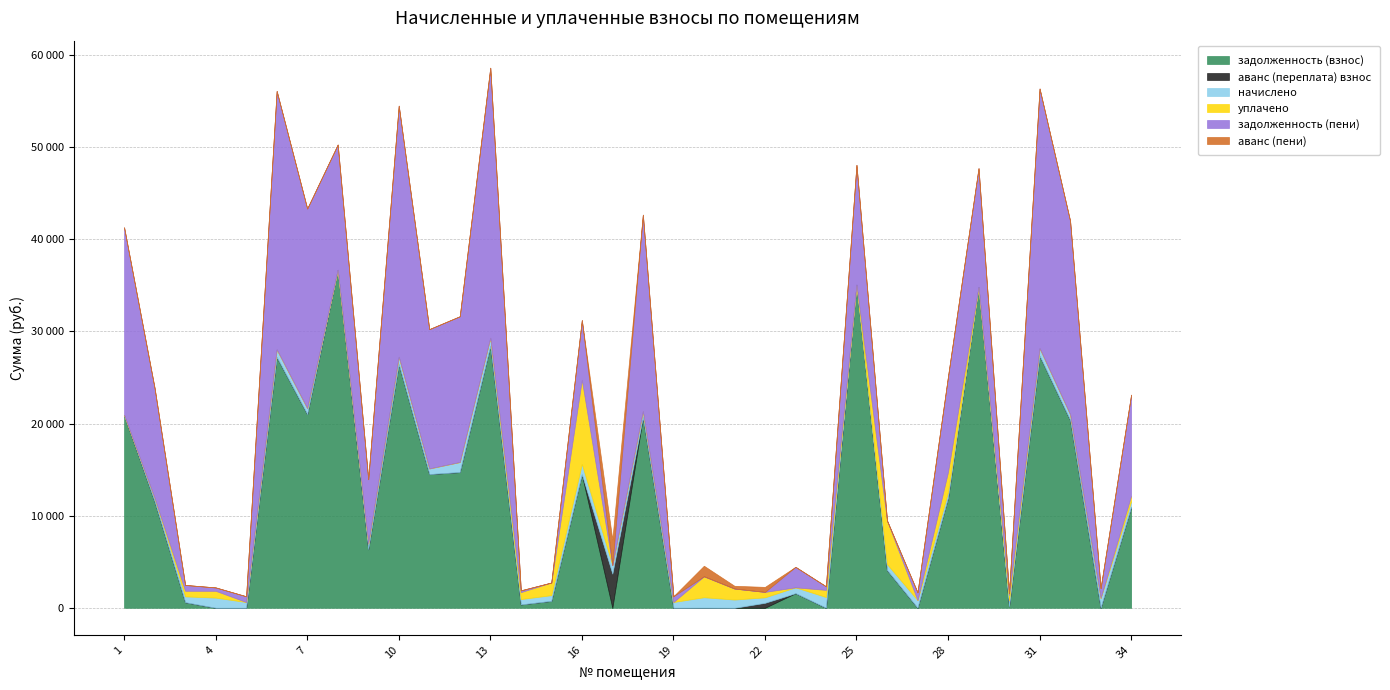

How many data points does each series have?

34